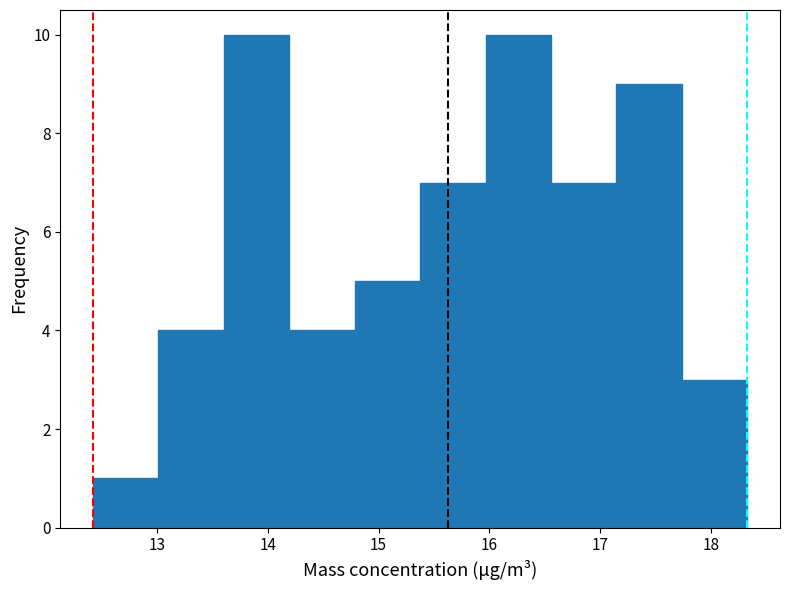

Reading left to right, transcribe this chart: for each bar, give the range it covers on the x-axis and its height. Neither the bar edges nor the heights are printed on the chart, so give them approximately, as read against the axes.

12.4 to 13.0: 1
13.0 to 13.6: 4
13.6 to 14.2: 10
14.2 to 14.8: 4
14.8 to 15.4: 5
15.4 to 16.0: 7
16.0 to 16.6: 10
16.6 to 17.1: 7
17.1 to 17.7: 9
17.7 to 18.3: 3